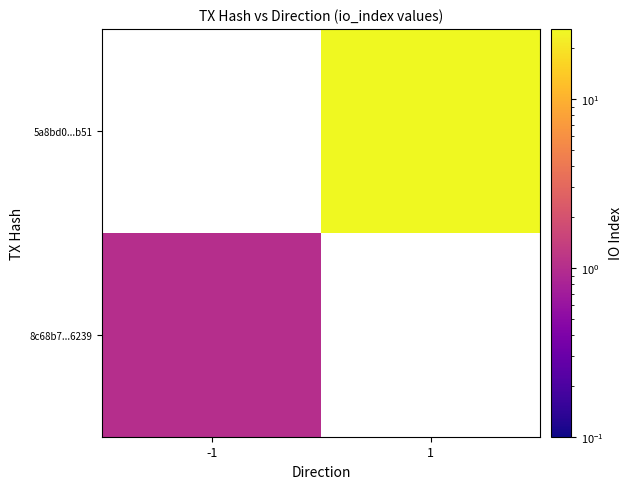

List the series in order of their peak value, lowest first.

8c68b7...6239, 5a8bd0...b51